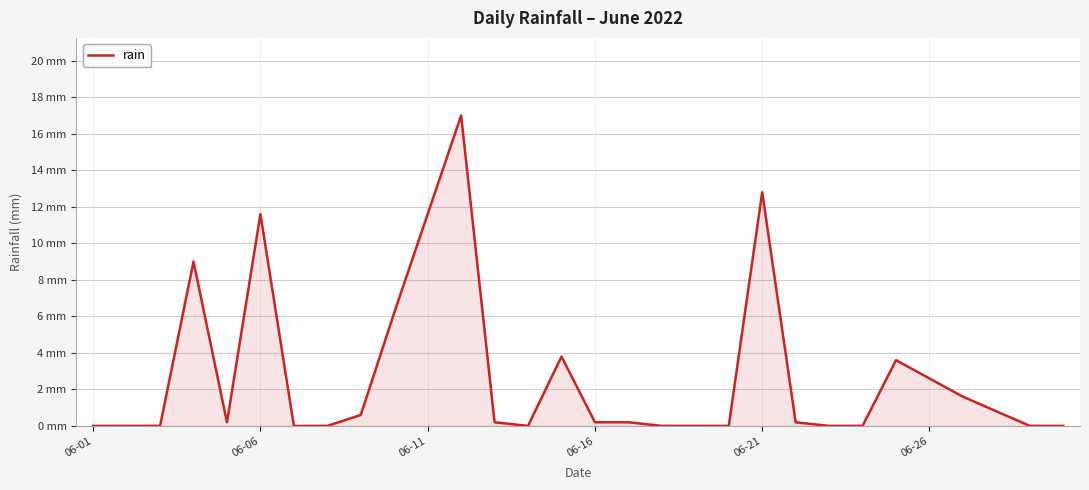

Does the chart have visible grid lines?

Yes